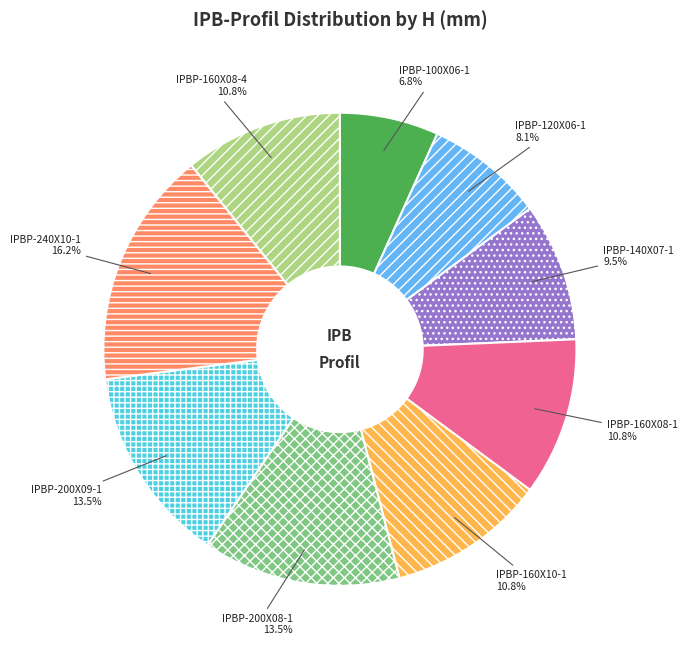

What portion of the pie excludes IPBP-100X06-1?

93.2%